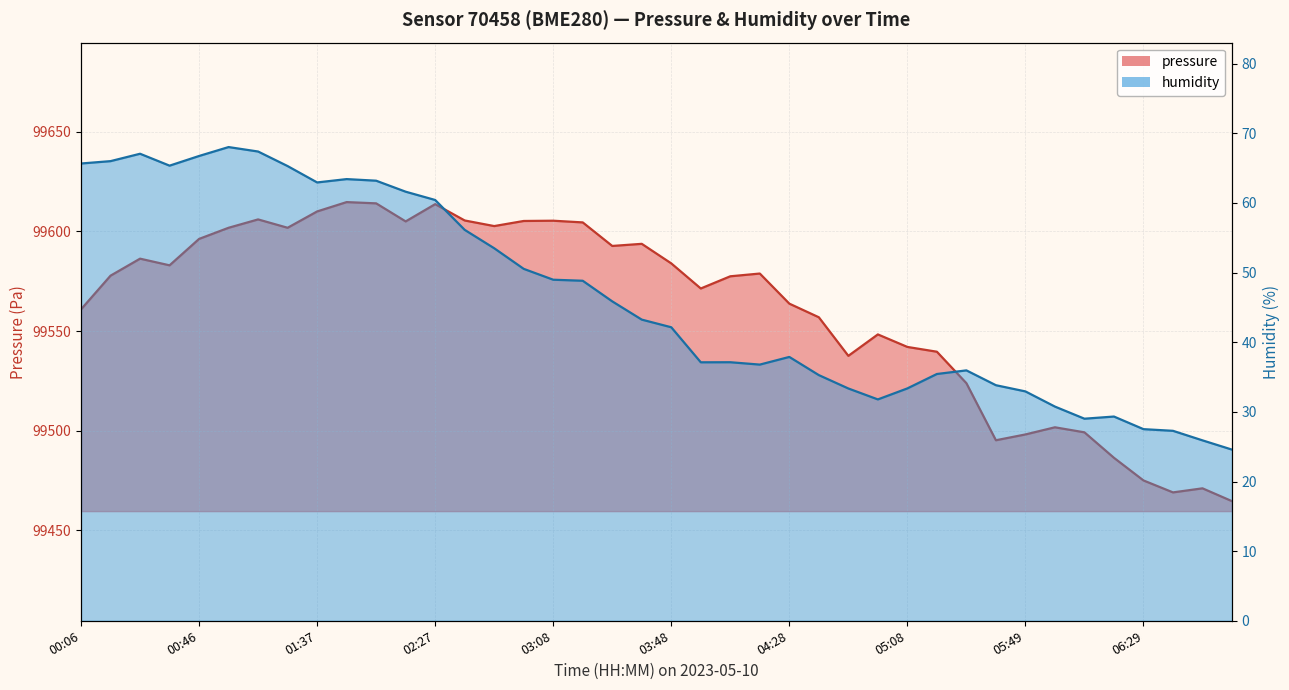

Rank the series at 04:28 from highest to lowest value.

pressure, humidity